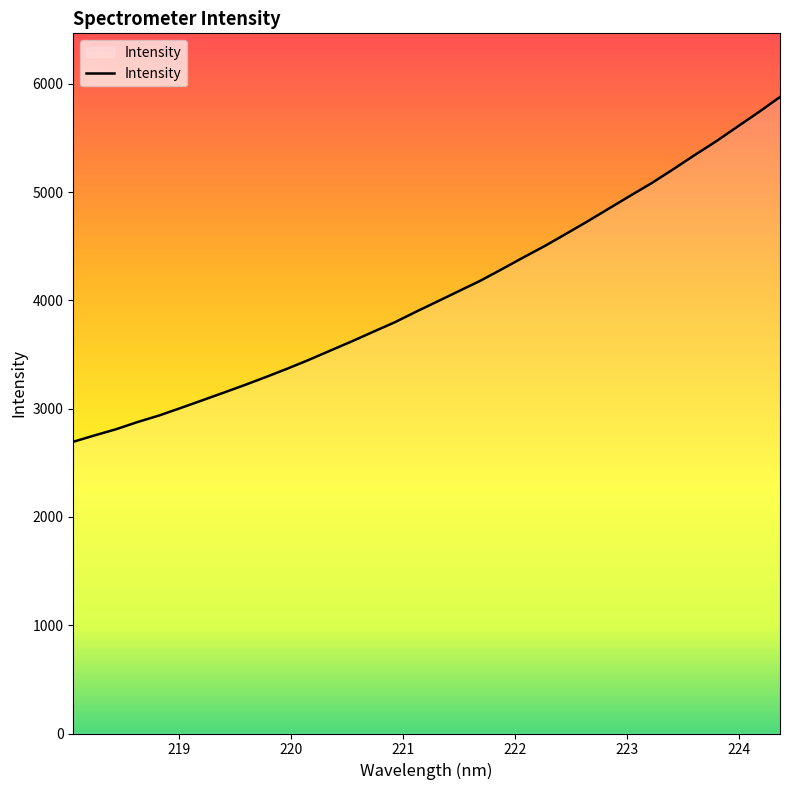

What is the maximum value shown in the chart?

5877.7